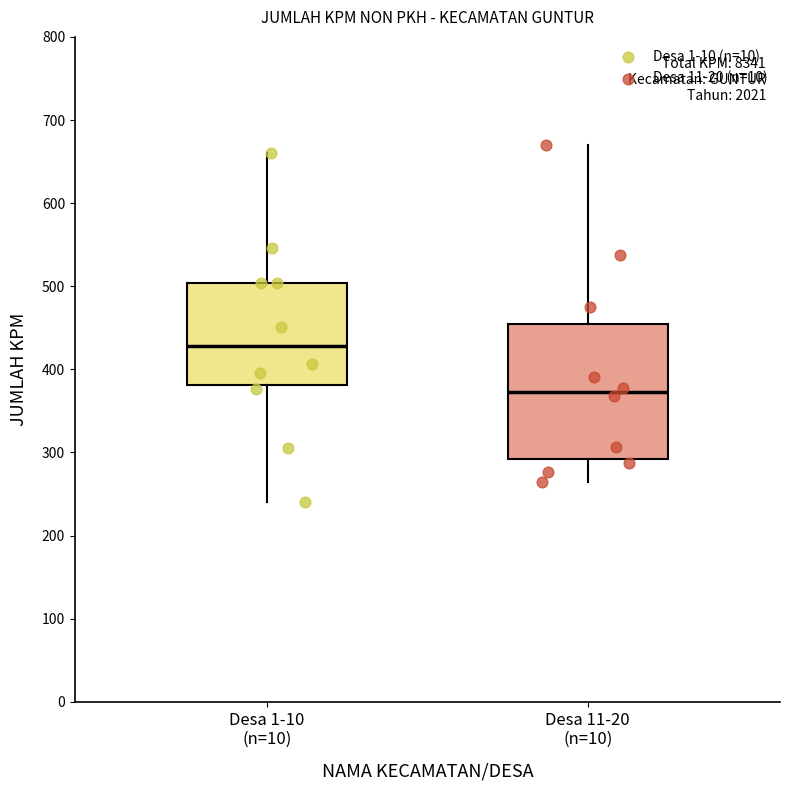

Reading left to right, read every box against the y-axis: the position of its median line, the range the box covers, and the ends of its whiskers. The values are not printed on the chart, so give them approximately, as read against the axis.

Desa 1-10 (n=10): median 430, box 380 to 500, whiskers 240 to 660
Desa 11-20 (n=10): median 370, box 290 to 450, whiskers 260 to 670